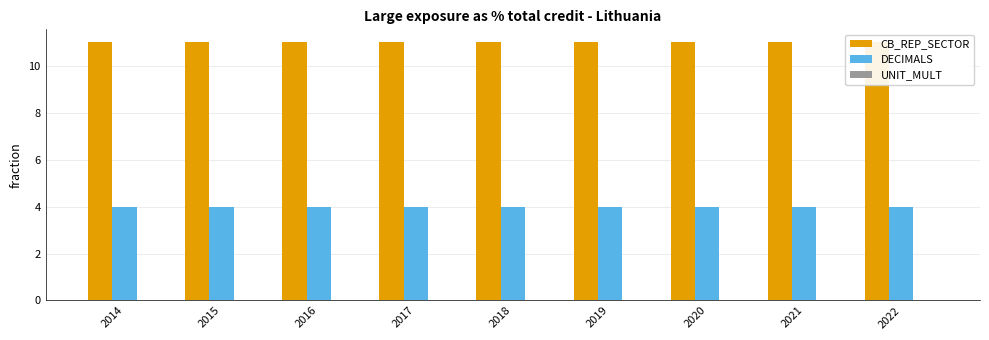

Is it true that UNIT_MULT equals 0 at 2015?

True